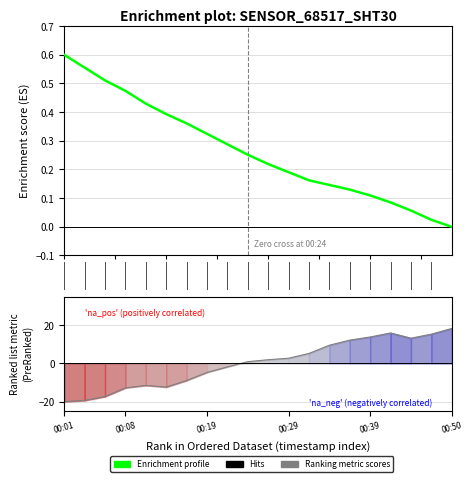

True or false: the data has more than 0 interior local peaks.

False